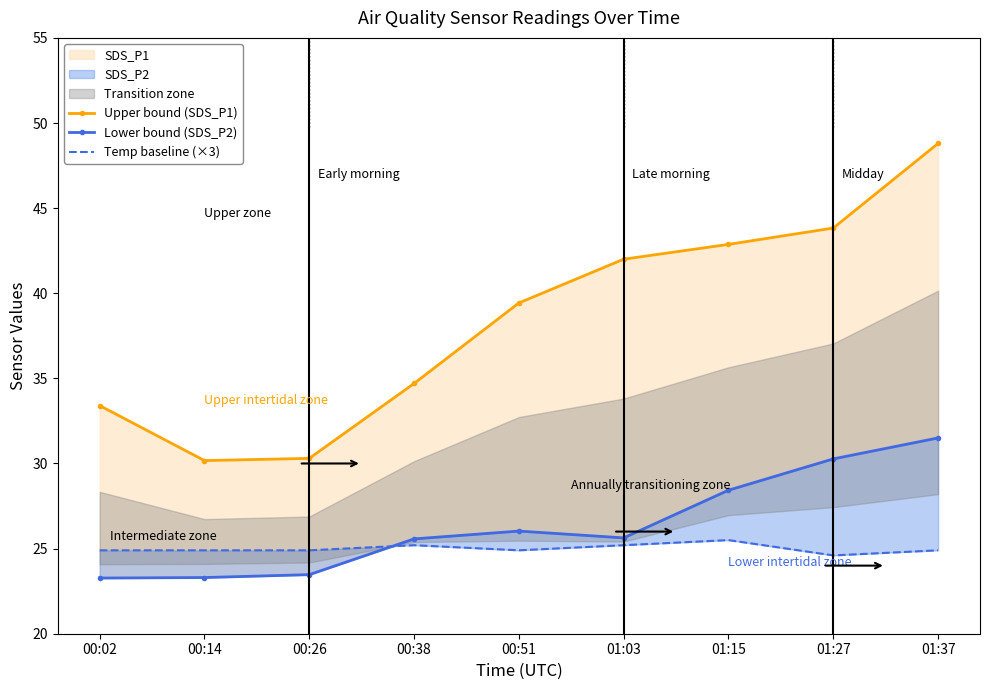

Between 00:51 and 01:37, which is larger?

01:37